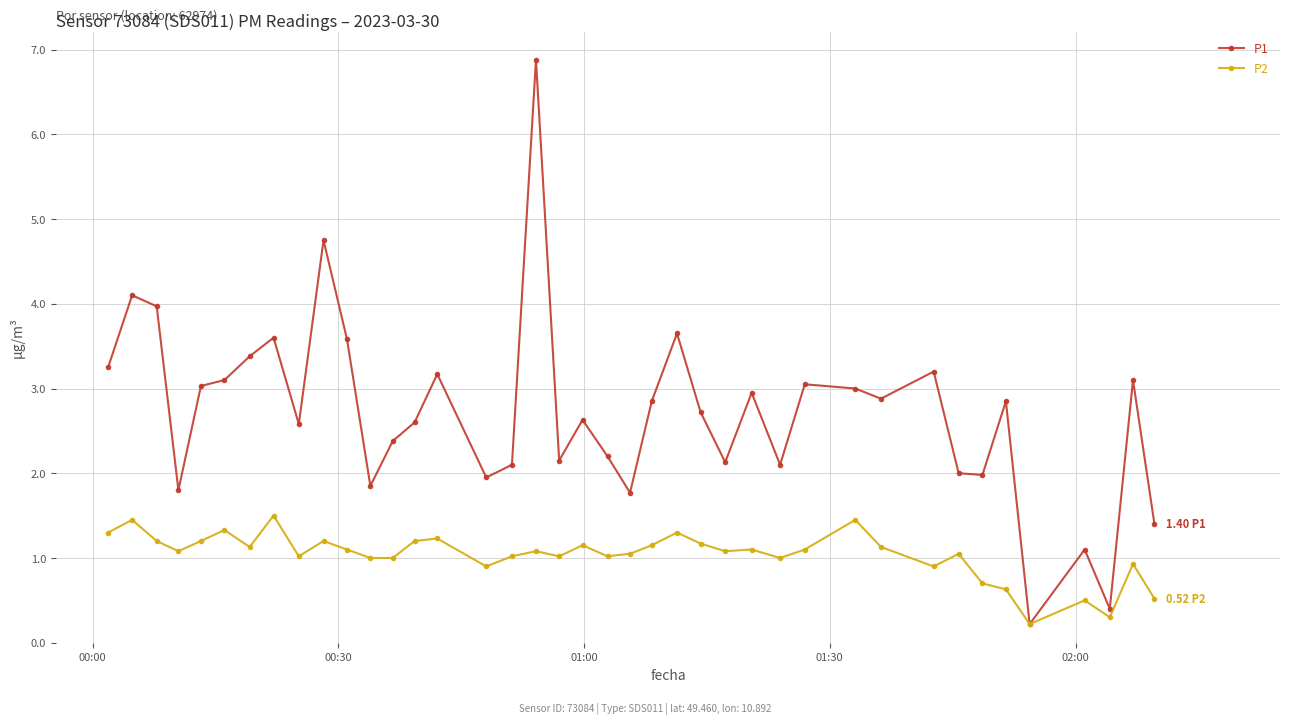

List the series in order of their overall mean, highest first.

P1, P2